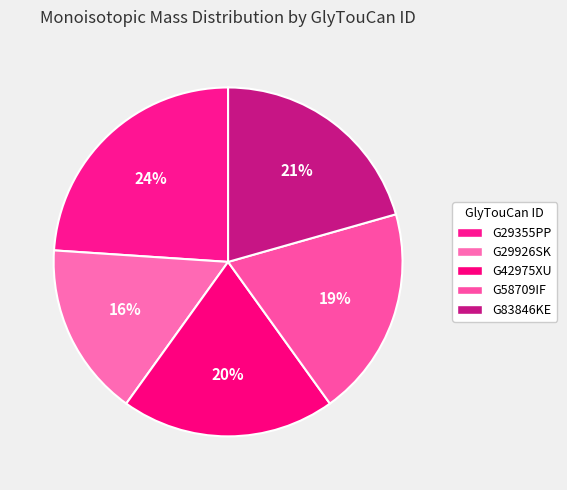

To the nearest percent, what is the average slice percentage?

20%